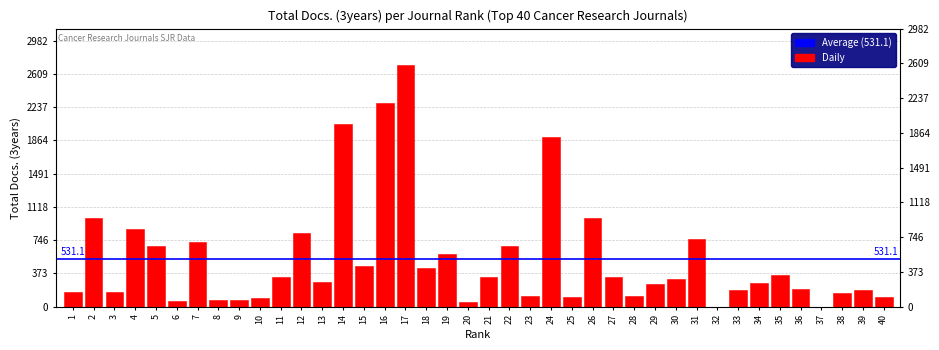

Rank the categories by value from highest to lowest.

17, 16, 14, 24, 26, 2, 4, 12, 31, 7, 5, 22, 19, 15, 18, 35, 11, 27, 21, 30, 13, 34, 29, 36, 33, 39, 1, 3, 38, 28, 23, 25, 40, 10, 9, 8, 6, 20, 32, 37